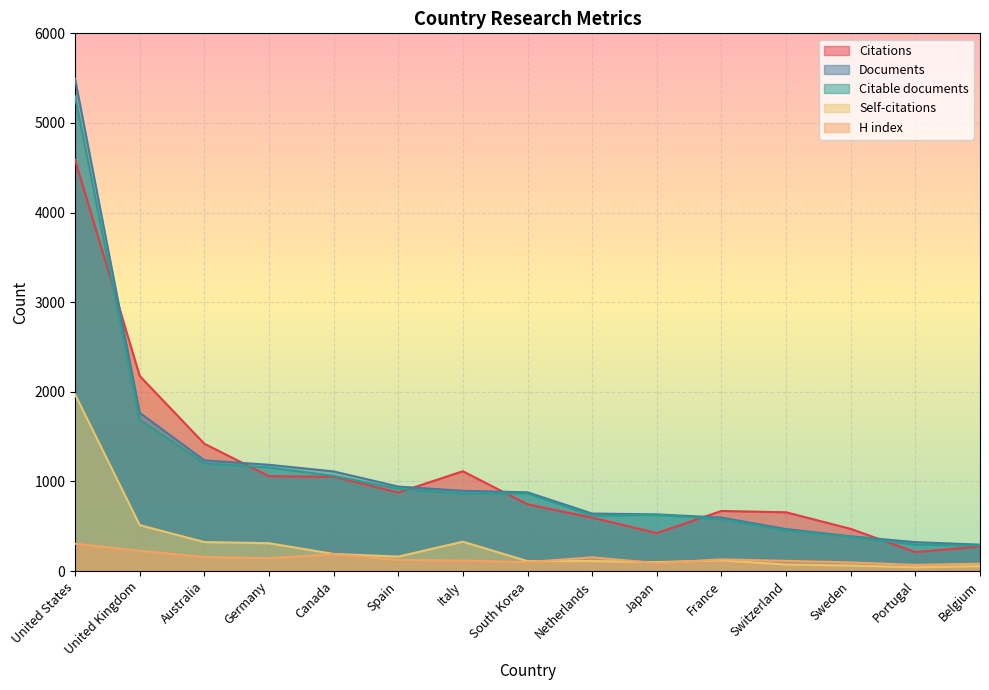

Which series has the largest range (max minus min)?

Documents